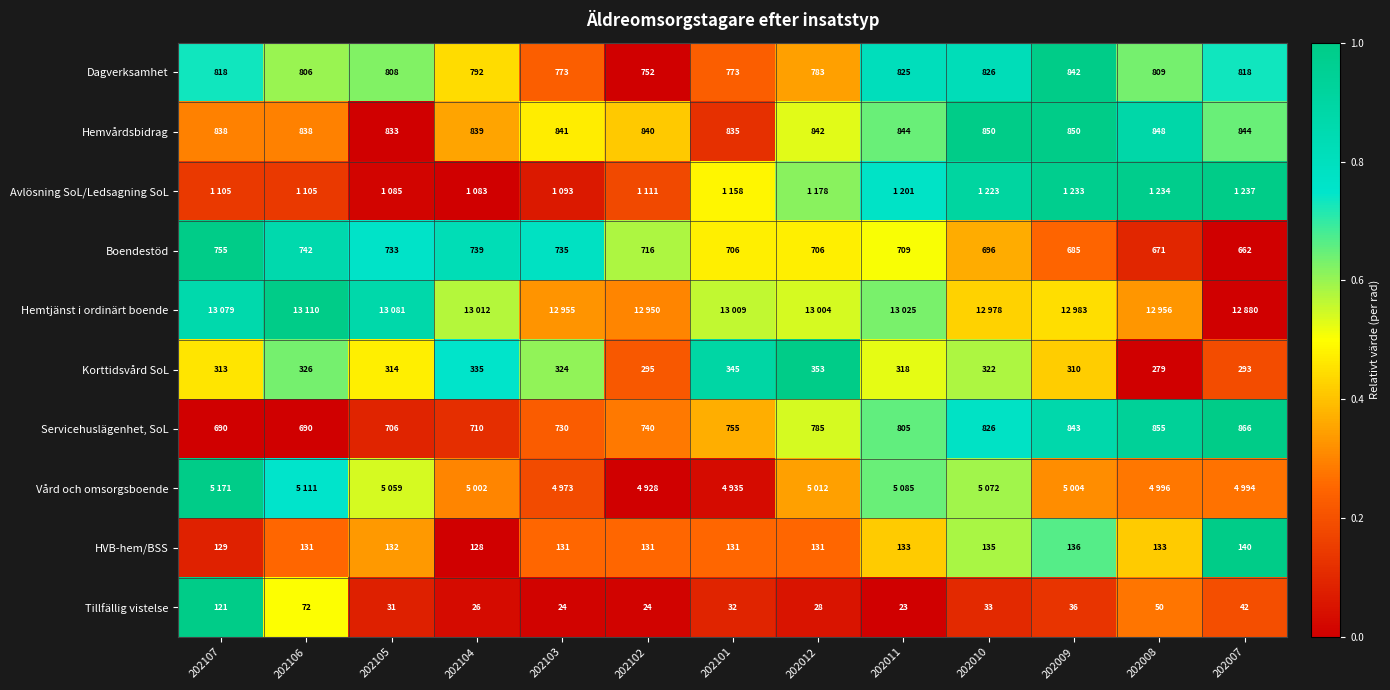

Is the value of Hemvårdsbidrag at 202101 greater than the value of Servicehuslägenhet, SoL at 202107?

Yes